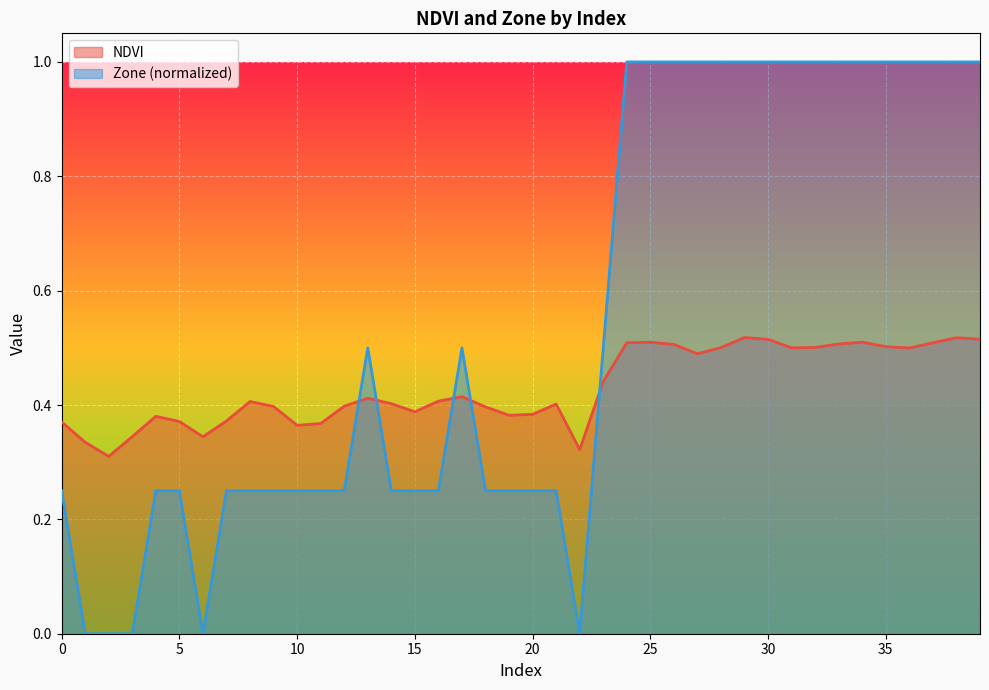

List the series in order of their overall mean, highest first.

Zone (normalized), NDVI